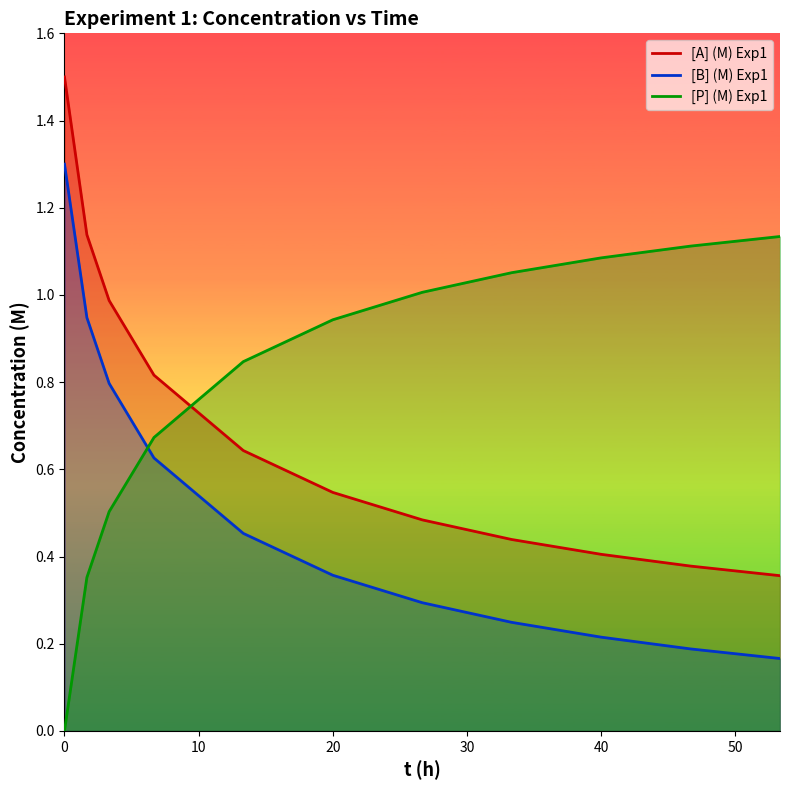

Which series has the largest total across all categories?

[P] (M) Exp1